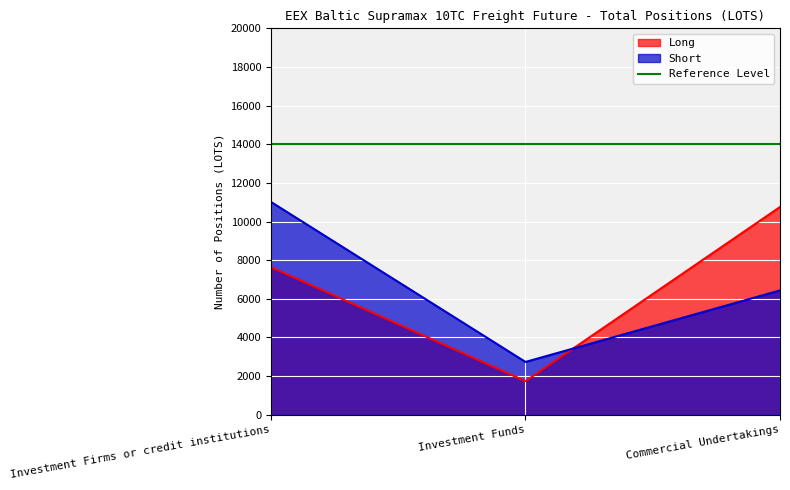

Is it true that Short equals 11014.0 at Investment Firms or credit institutions?

True